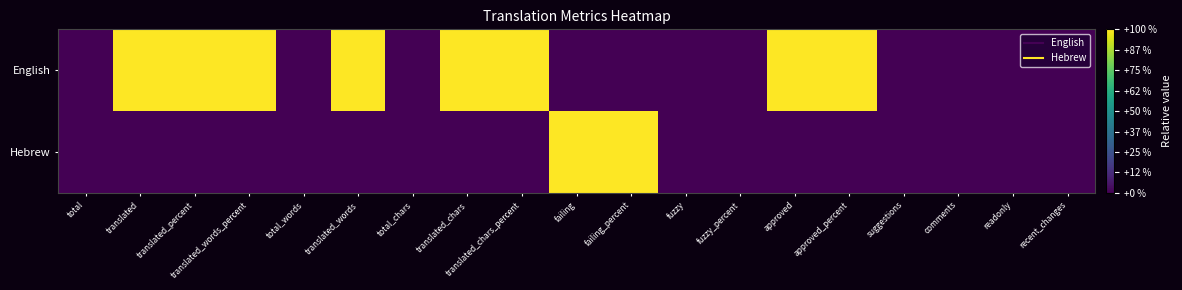

At which category is the sum across all series the highest?

translated